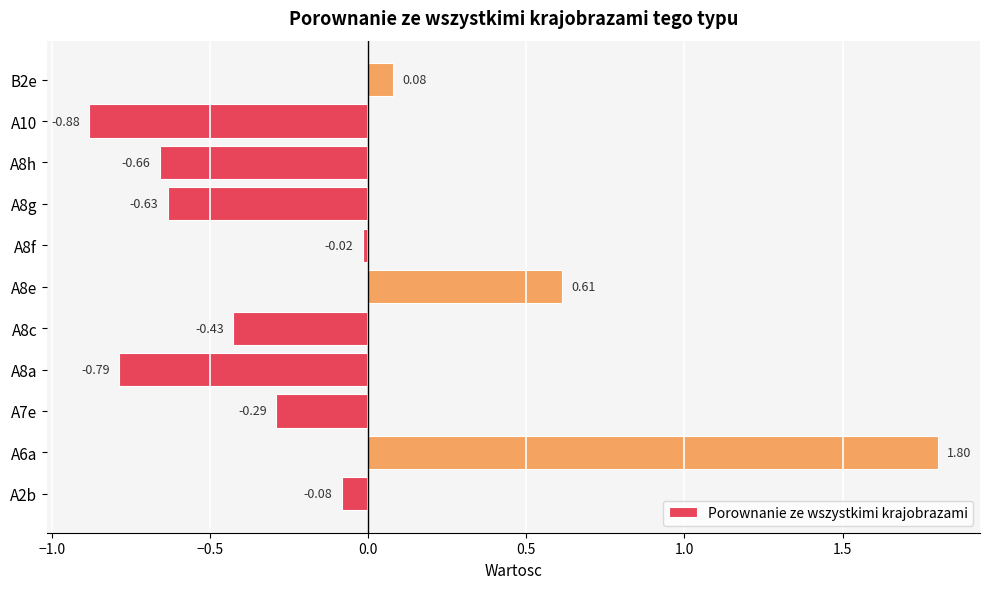

What is the change in value from A7e to A8a?

-0.5